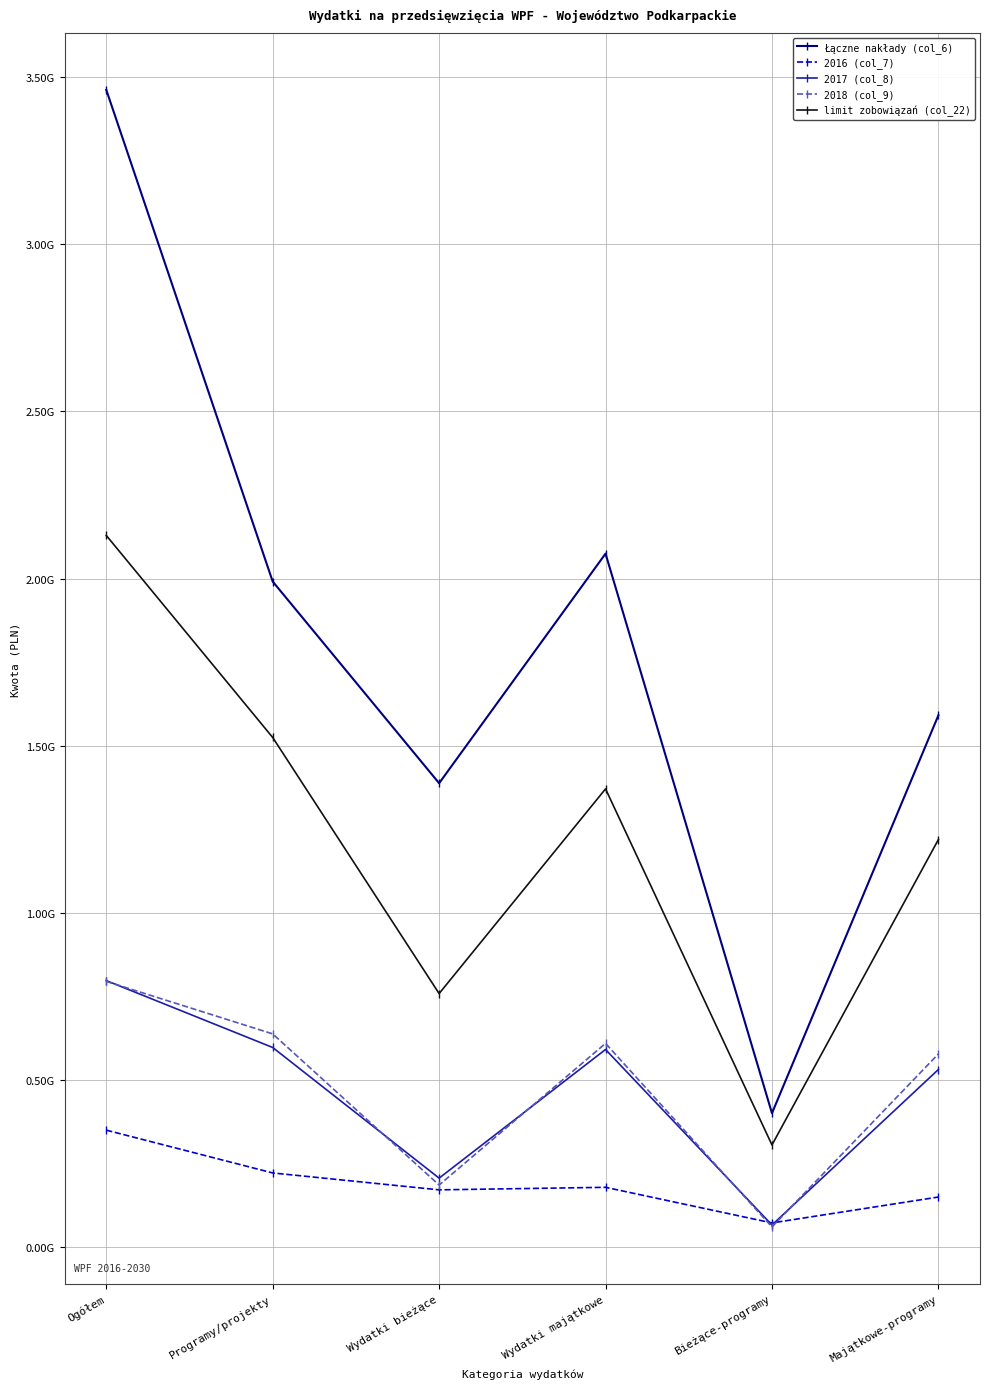

At which category is the sum across all series the highest?

Ogółem